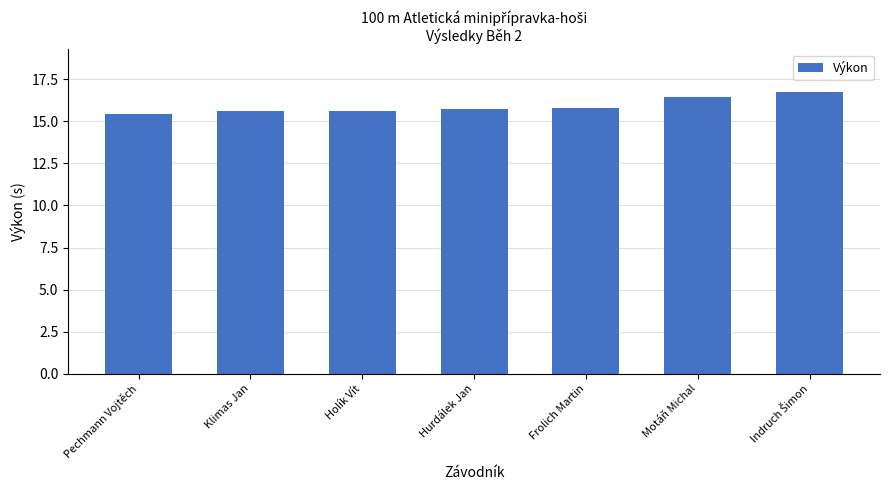

Count the values in the range 15 to 16.

5